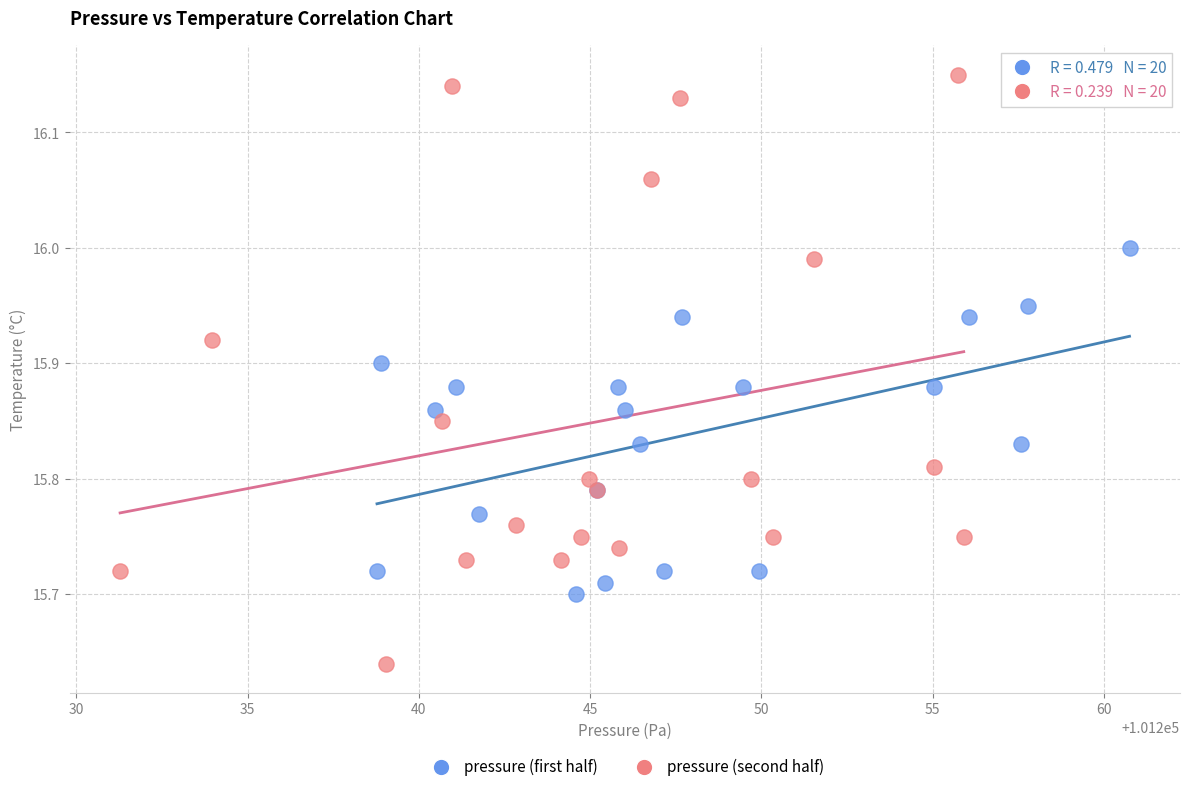

Which series has the widest spread of Y values?

pressure (second half)